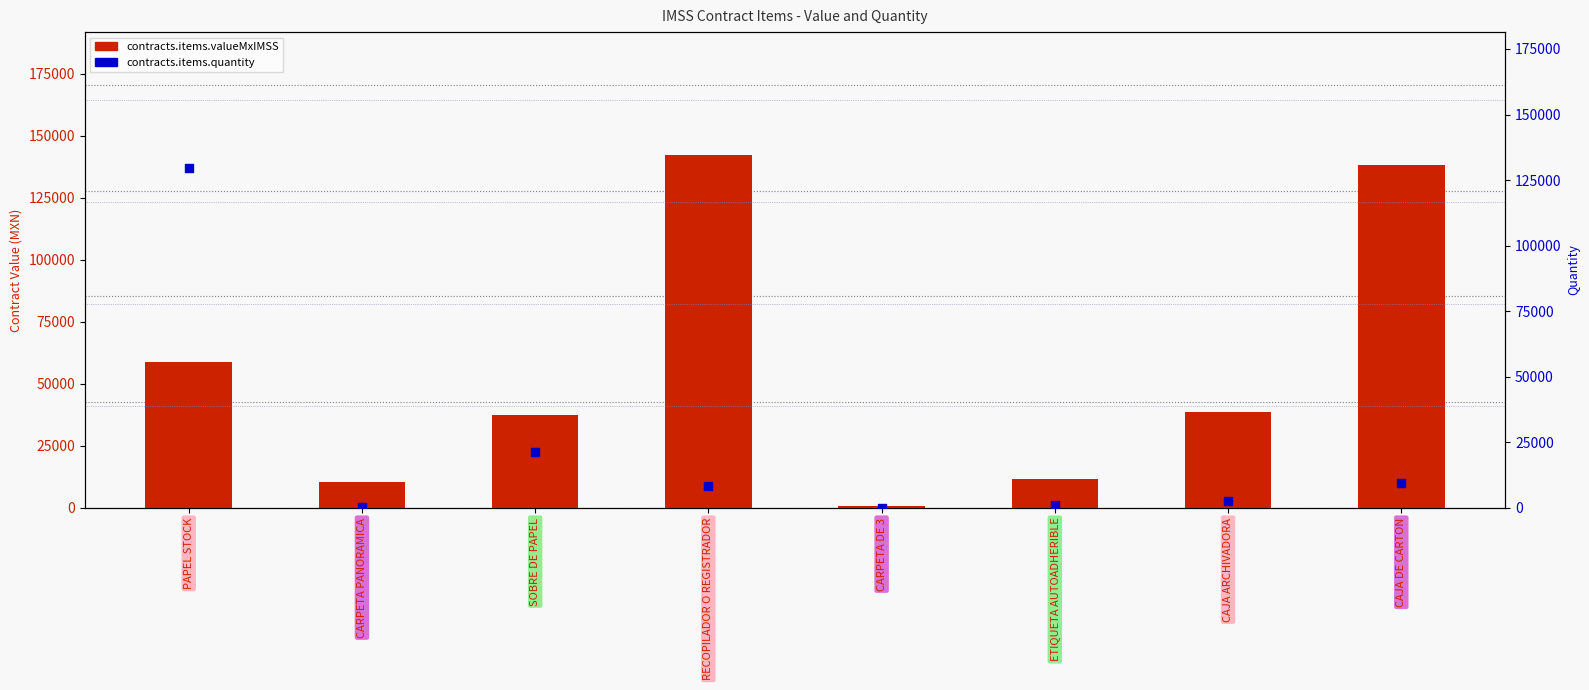

Is the value of contracts.items.valueMxIMSS at PAPEL STOCK greater than the value of contracts.items.quantity at PAPEL STOCK?

No